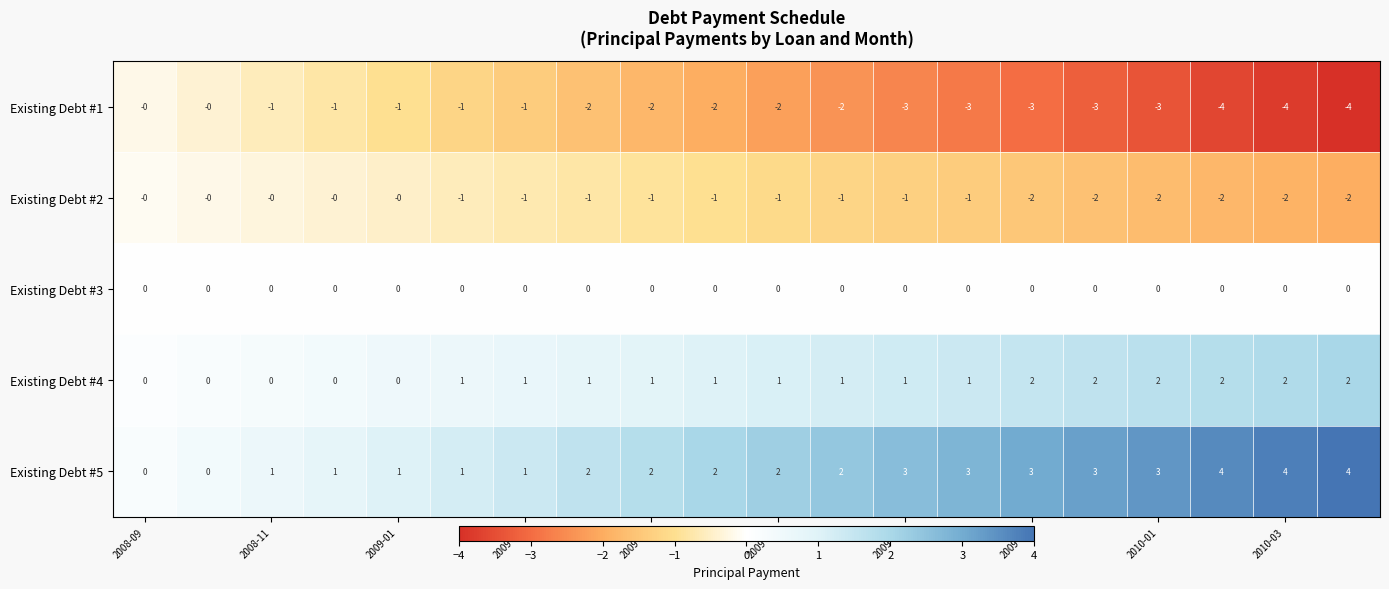

At how many categories does at least one series exceed -1?

20